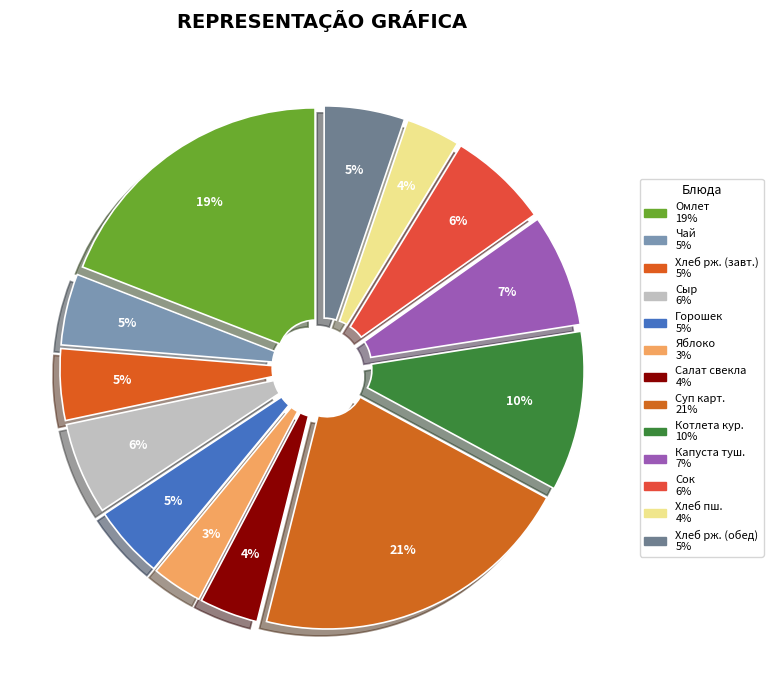

Count the number of slices in the pie.

13